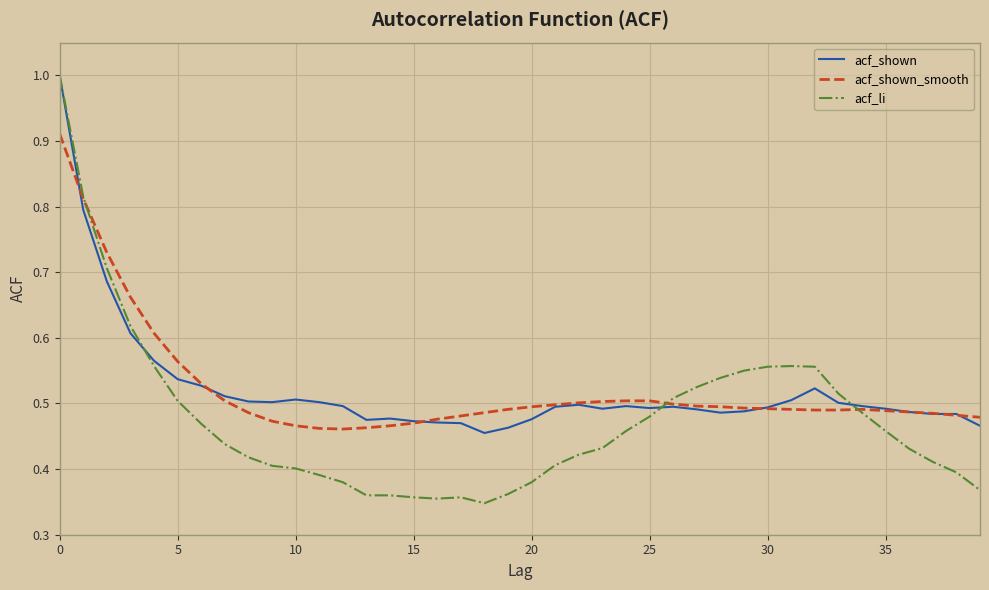

What is the maximum value shown in the chart?

1.0